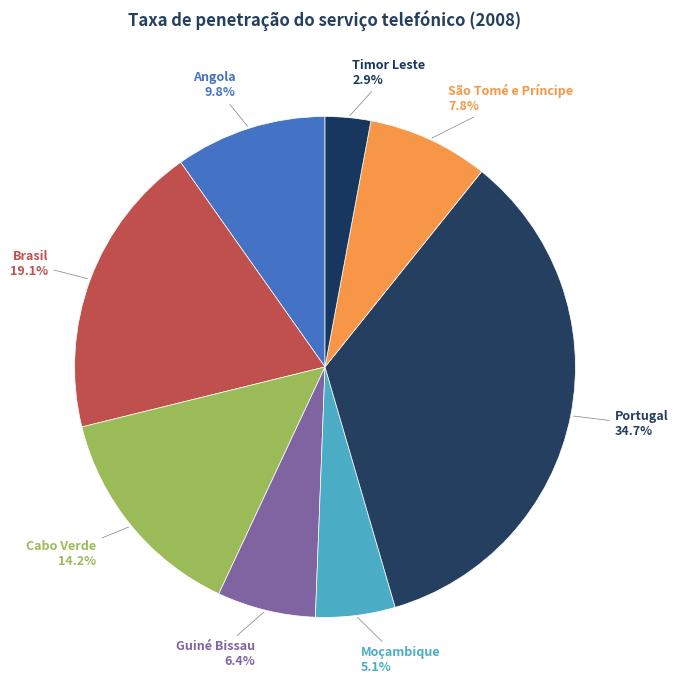

Count the number of slices in the pie.

8